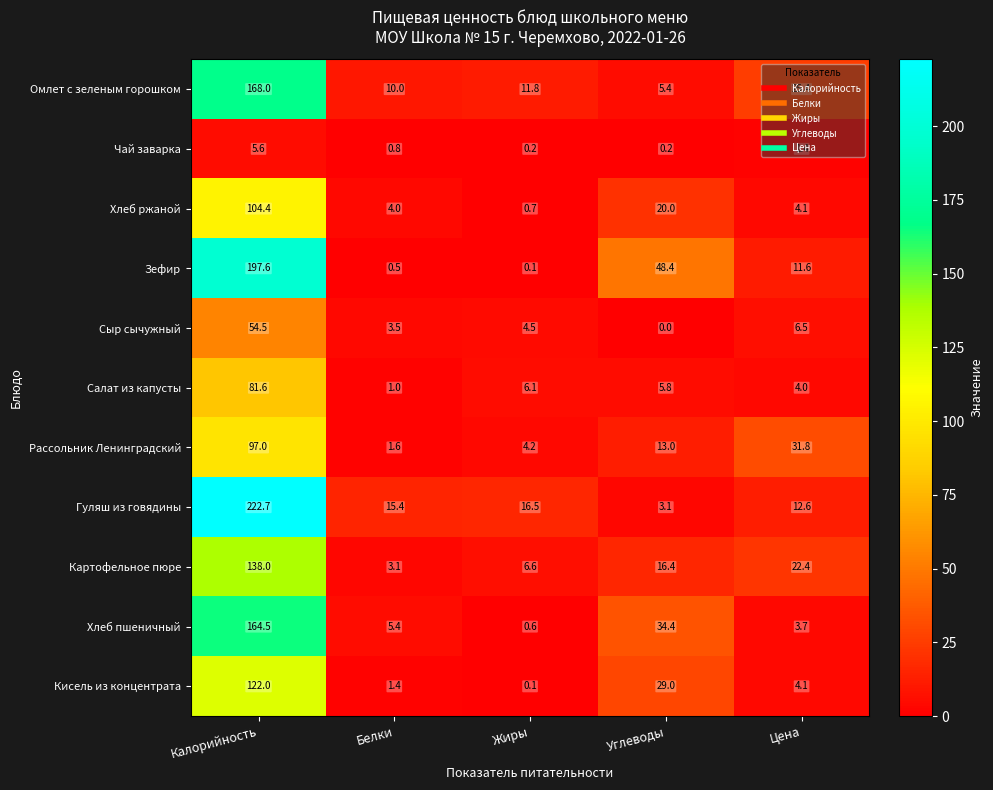

What is the difference between the maximum and minimum values in the Сыр сычужный series?

54.5